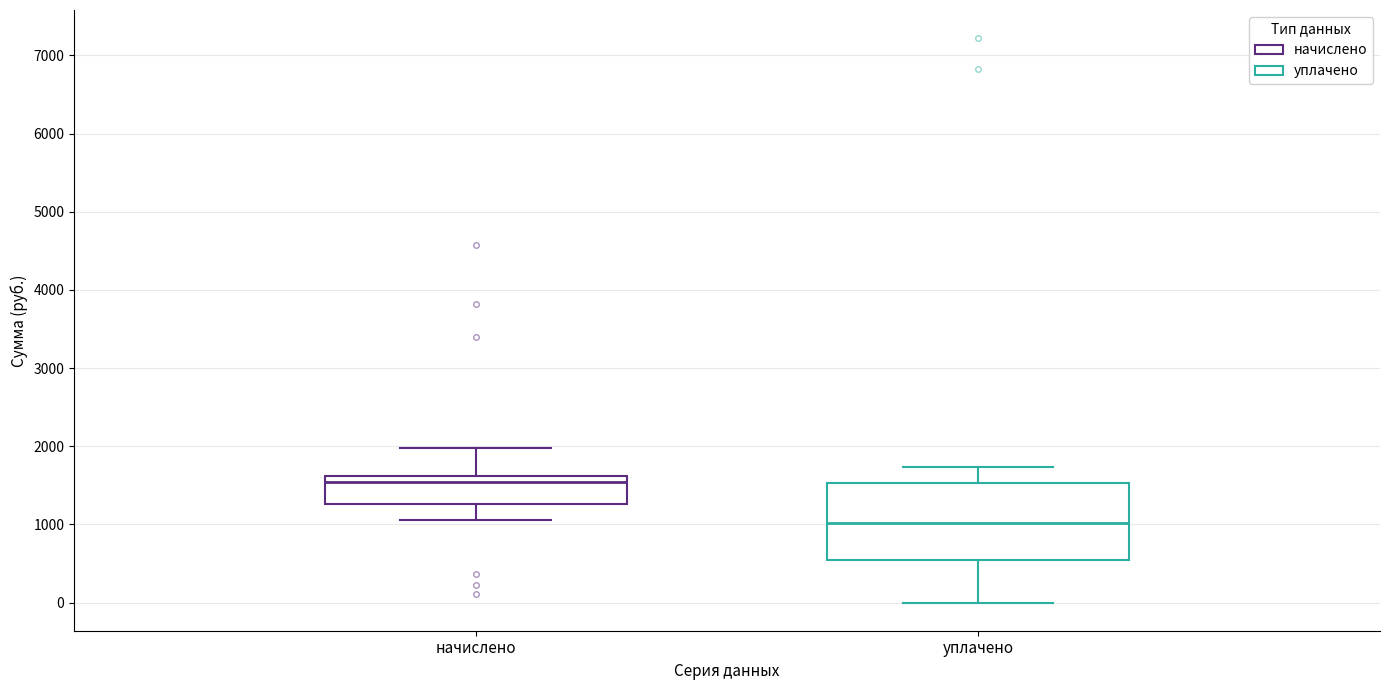

Which box's median line is the highest?

начислено